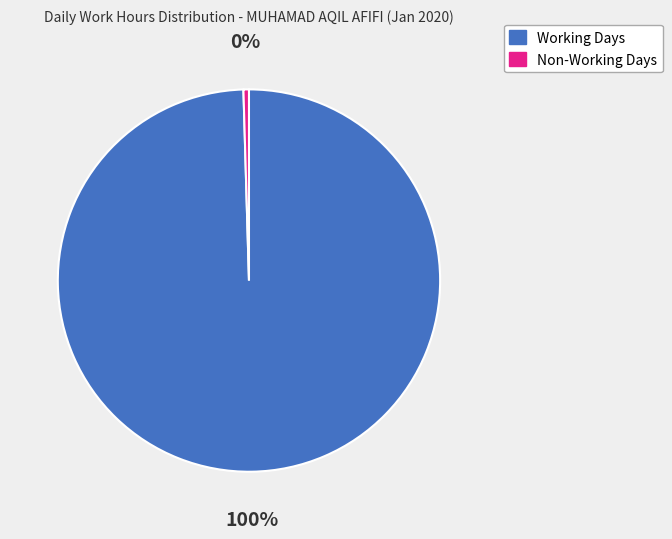

Between Non-Working Days and Working Days, which is larger?

Working Days